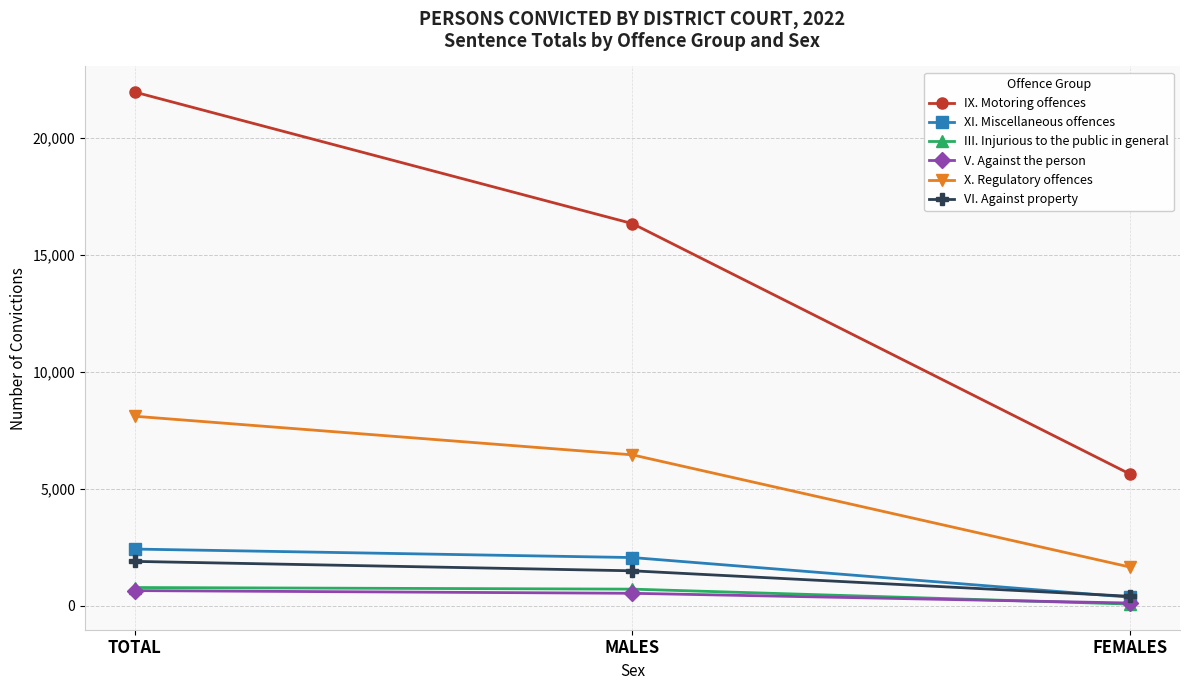

Is the value of V. Against the person at FEMALES greater than the value of XI. Miscellaneous offences at TOTAL?

No